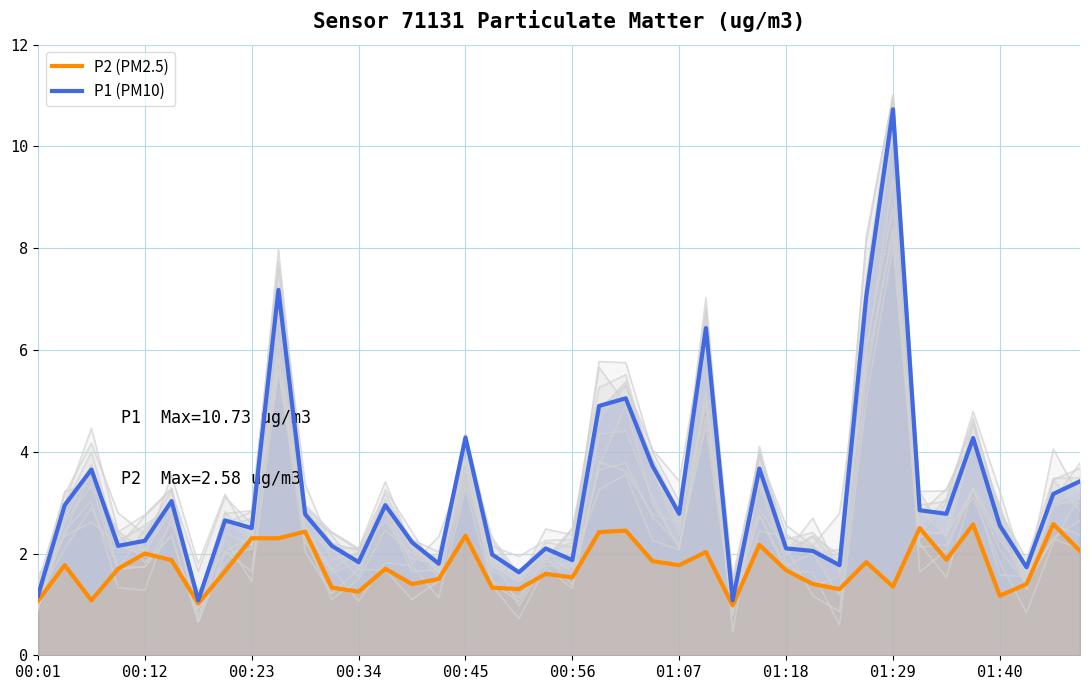

Is the value of P2 (PM2.5) at 29 greater than the value of P1 (PM10) at 17?

No